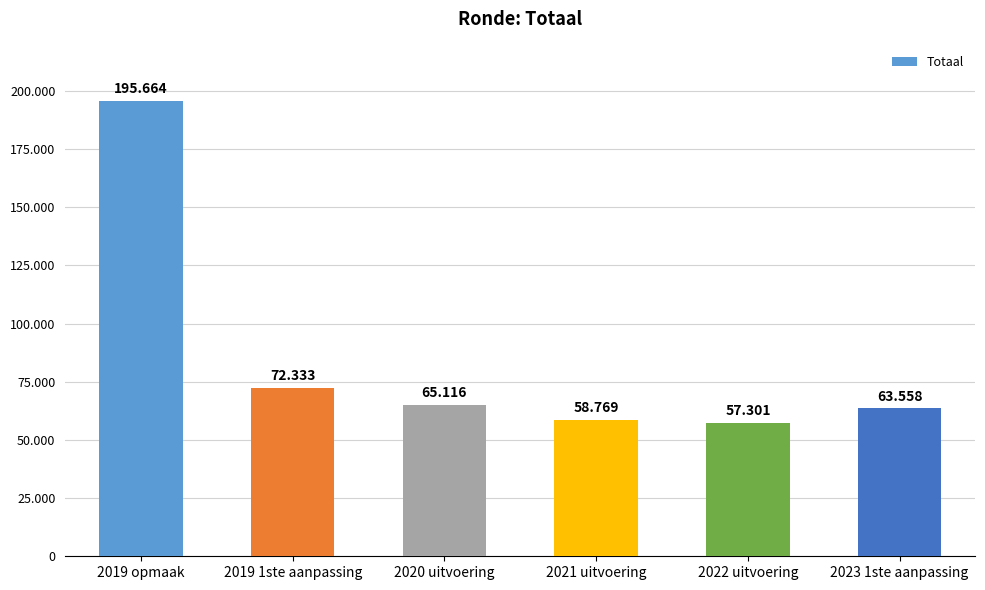

Are the bars horizontal?

No